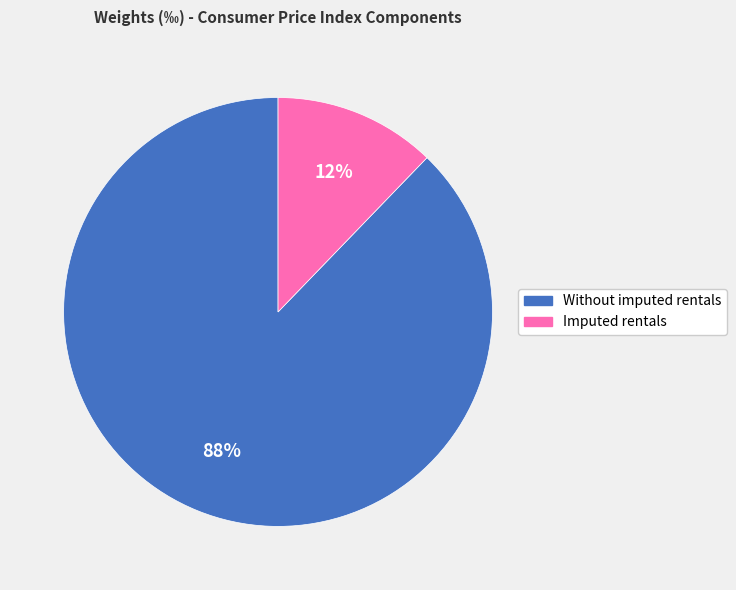

Between Without imputed rentals and Imputed rentals, which is larger?

Without imputed rentals